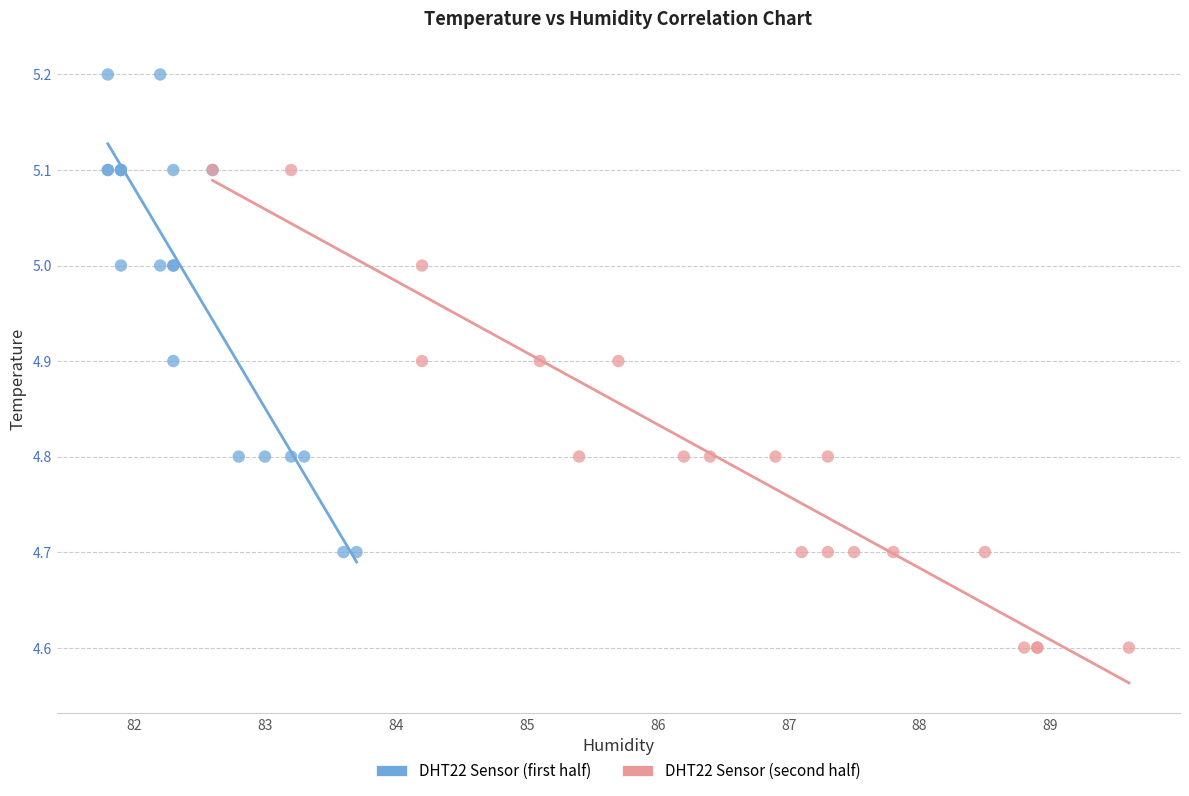

Which series reaches the maximum Y coordinate?

DHT22 Sensor (first half)